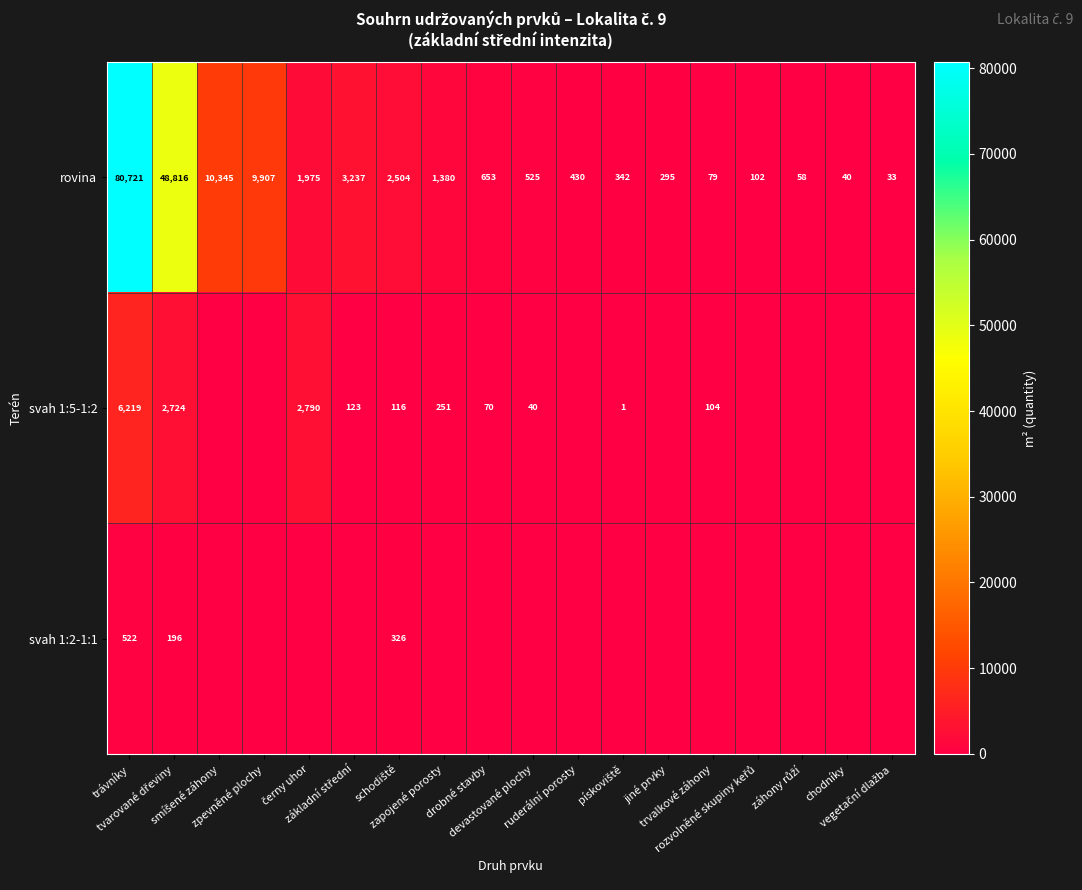

What is the sum of all rovina values?

161442